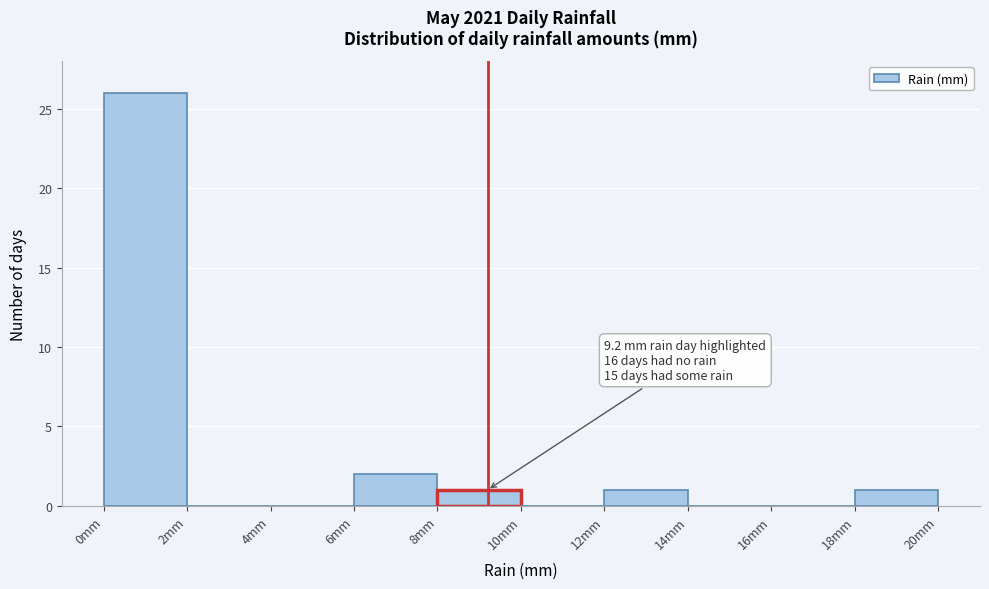

Over which range of the x-axis is the bar tallest?

0 to 2